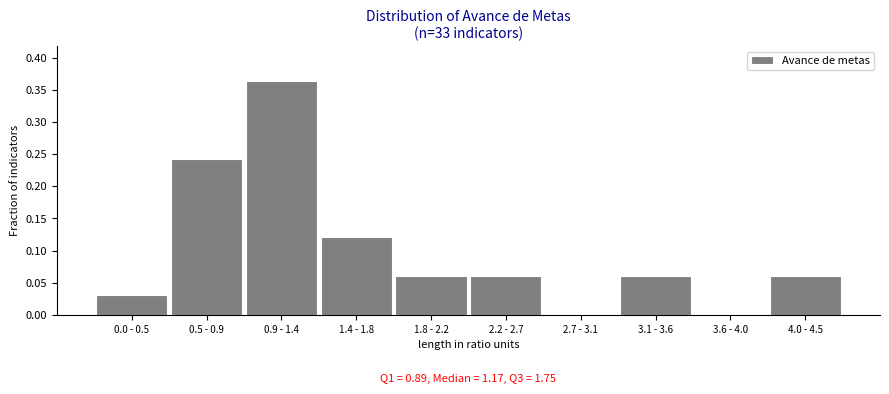

At which category does the chart reach its peak across all series?

0.9 - 1.4